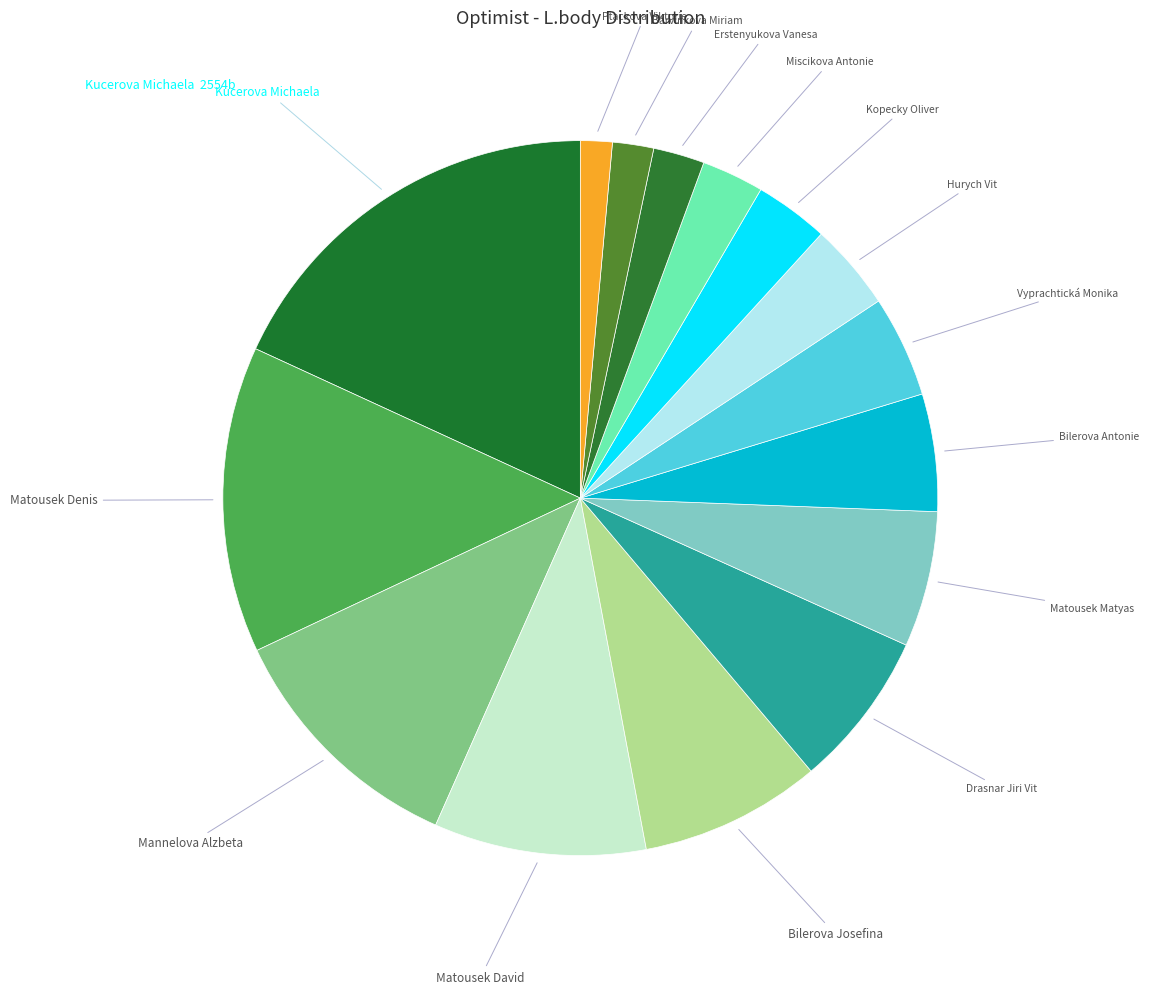

How many segments does this pie chart have?

15